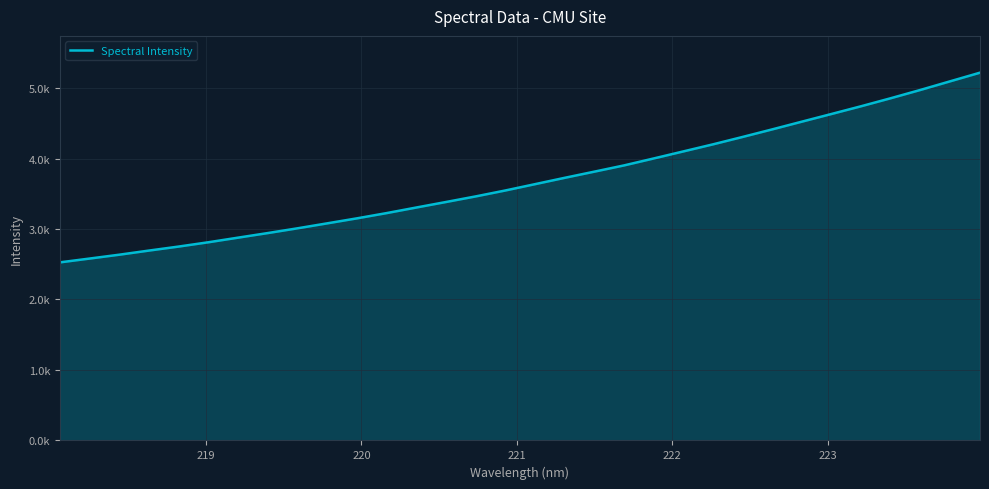

Does the chart have visible grid lines?

Yes